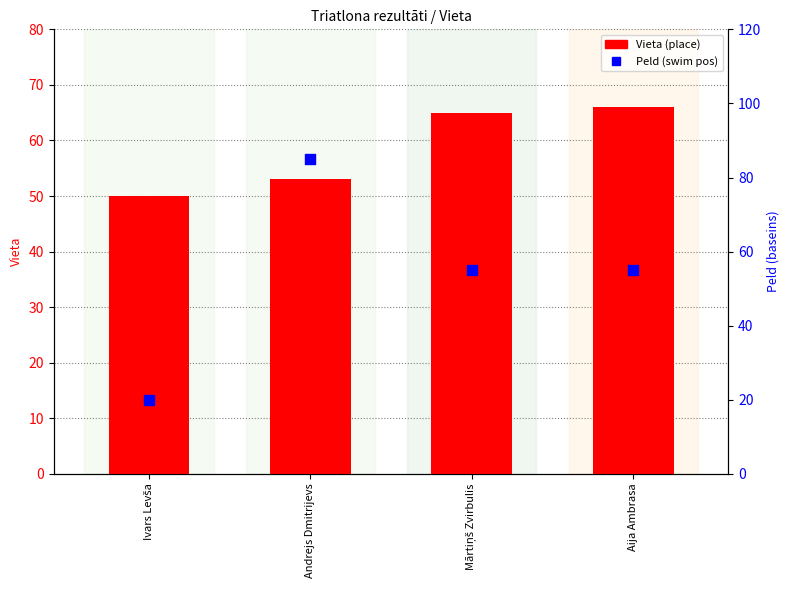

At how many categories does at least one series exceed 54?

3